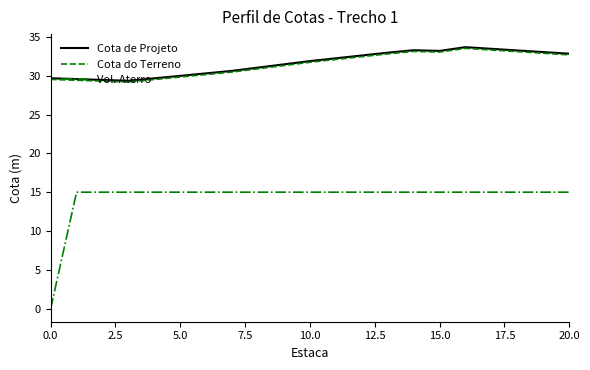

What is the minimum value for Cota de Projeto?

29.3